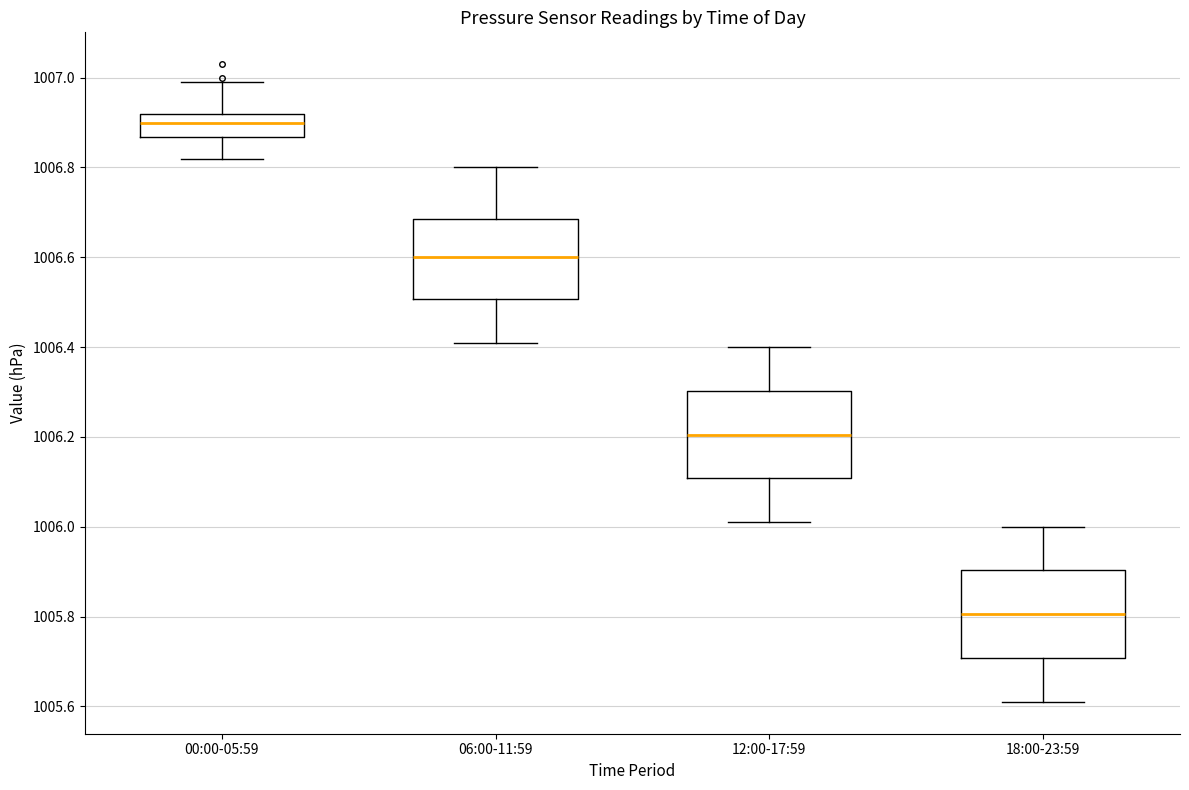

Reading left to right, read every box against the y-axis: the position of its median line, the range the box covers, and the ends of its whiskers. The values are not printed on the chart, so give them approximately, as read against the axis.

00:00-05:59: median 1006.90, box 1006.86 to 1006.92, whiskers 1006.82 to 1007.00
06:00-11:59: median 1006.60, box 1006.50 to 1006.68, whiskers 1006.42 to 1006.80
12:00-17:59: median 1006.20, box 1006.10 to 1006.30, whiskers 1006.02 to 1006.40
18:00-23:59: median 1005.80, box 1005.70 to 1005.90, whiskers 1005.62 to 1006.00